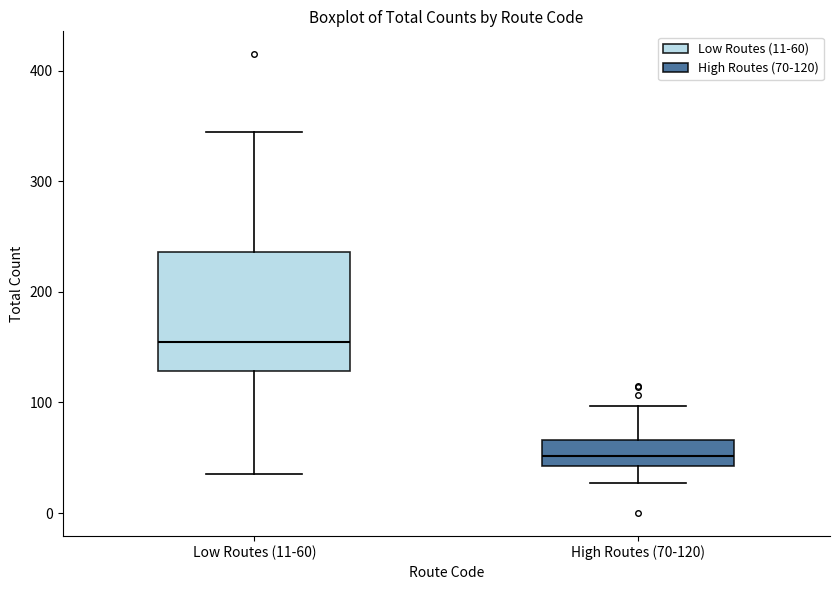

Which box is the tallest, from its lower edge to its upper edge?

Low Routes (11-60)